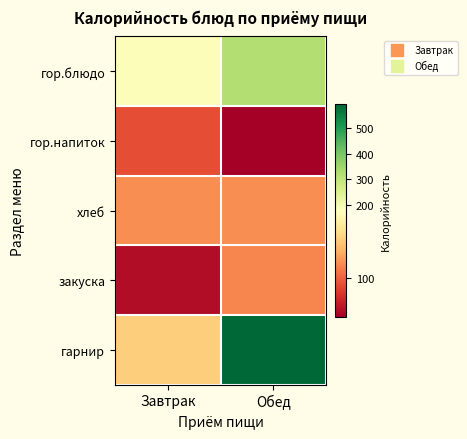

How many distinct data groups are displayed?

5